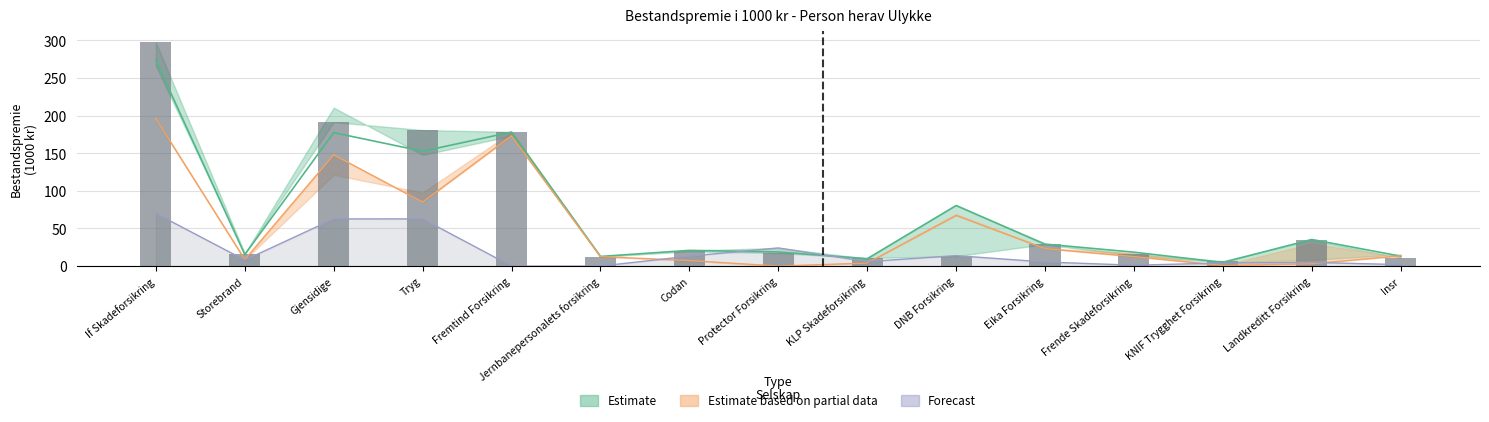

At which category is the sum across all series the highest?

If Skadeforsikring